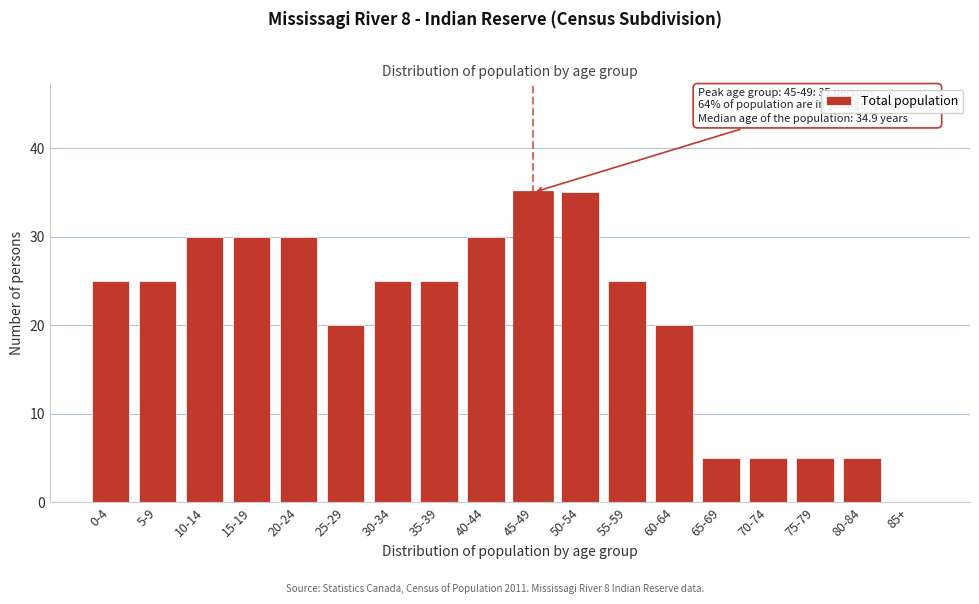

Reading left to right, transcribe all the data shown in this chart.

0-4=25	5-9=25	10-14=30	15-19=30	20-24=30	25-29=20	30-34=25	35-39=25	40-44=30	45-49=35	50-54=35	55-59=25	60-64=20	65-69=5	70-74=5	75-79=5	80-84=5	85+=0